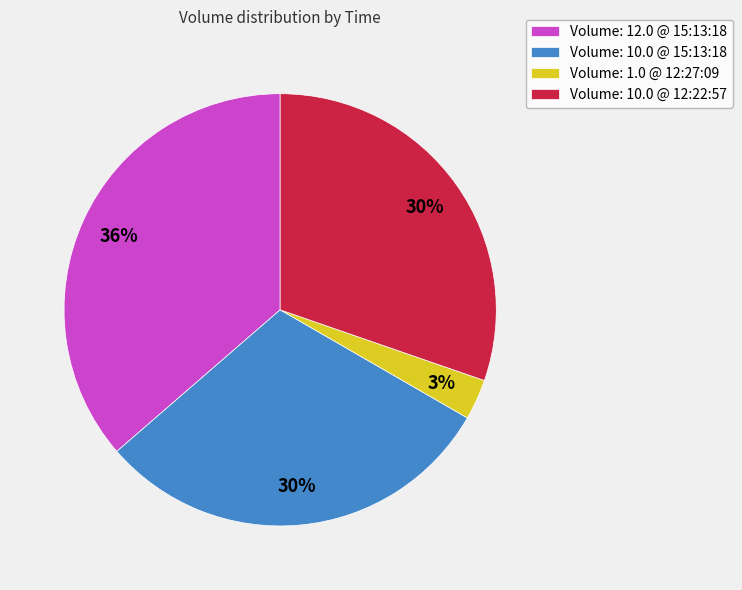

Which slice is the smallest?

Volume: 1.0 @ 12:27:09